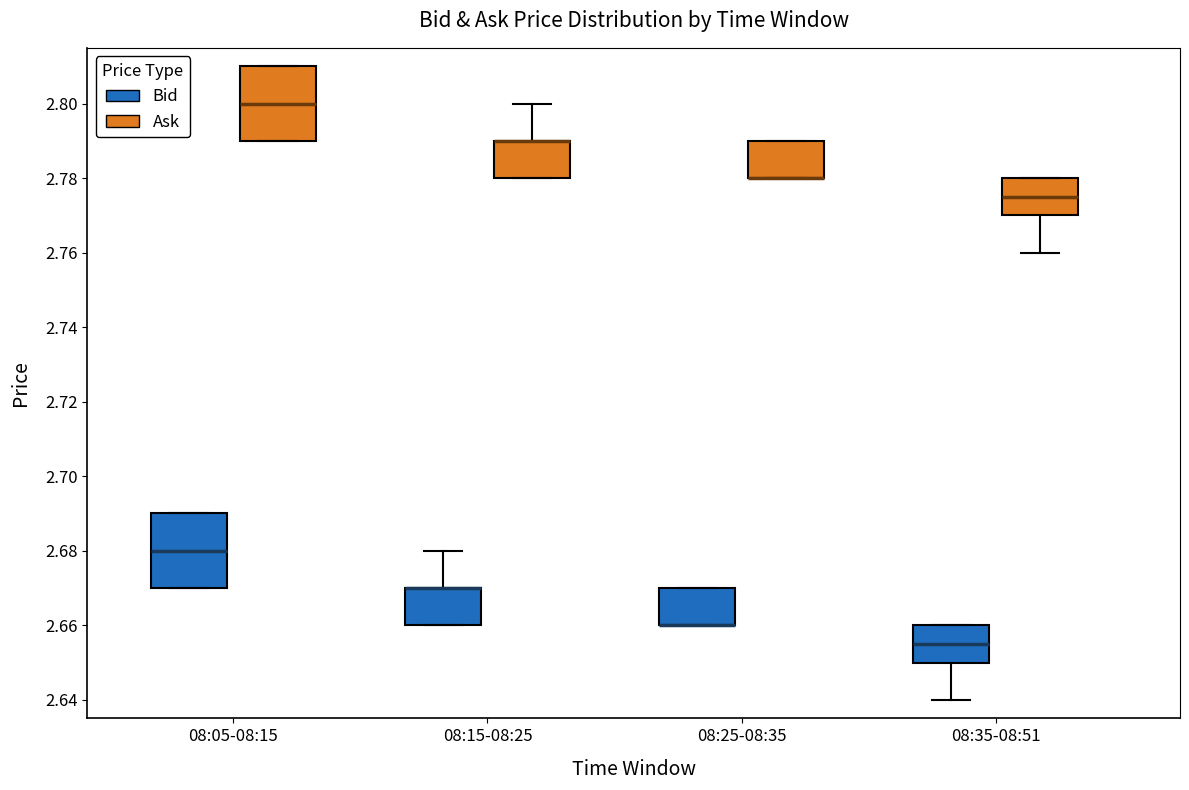

Reading left to right, transcribe this box plot: for each box, give where its median line is, the range the box spans, and where its two whiskers end, as read against the y-axis. The values are not printed on the chart, so give them approximately, as read against the axis.

08:05-08:15 (Bid): median 2.680, box 2.670 to 2.690, whiskers 2.670 to 2.690
08:05-08:15 (Ask): median 2.800, box 2.790 to 2.810, whiskers 2.790 to 2.810
08:15-08:25 (Bid): median 2.670 (drawn on the box's upper edge), box 2.660 to 2.670, whiskers 2.660 to 2.680
08:15-08:25 (Ask): median 2.790 (drawn on the box's upper edge), box 2.780 to 2.790, whiskers 2.780 to 2.800
08:25-08:35 (Bid): median 2.660 (drawn on the box's lower edge), box 2.660 to 2.670, whiskers 2.660 to 2.670
08:25-08:35 (Ask): median 2.780 (drawn on the box's lower edge), box 2.780 to 2.790, whiskers 2.780 to 2.790
08:35-08:51 (Bid): median 2.656, box 2.650 to 2.660, whiskers 2.640 to 2.660
08:35-08:51 (Ask): median 2.776, box 2.770 to 2.780, whiskers 2.760 to 2.780